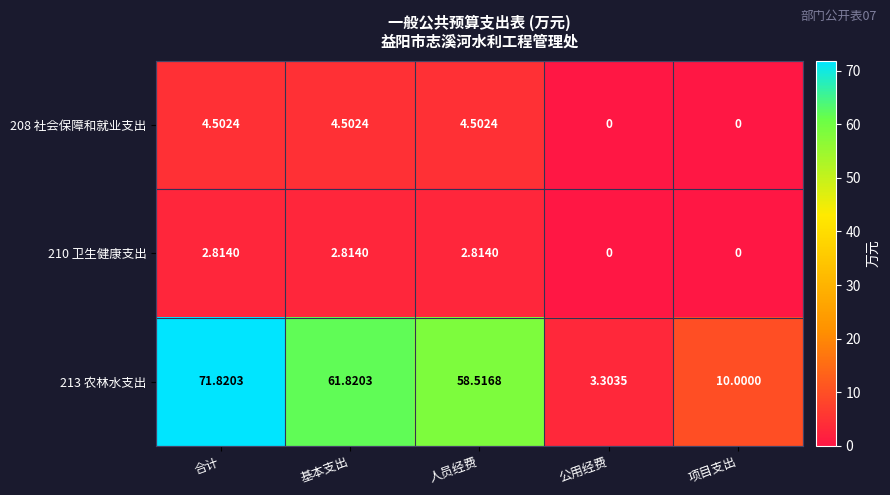

At which label does 213 农林水支出 reach its peak?

合计